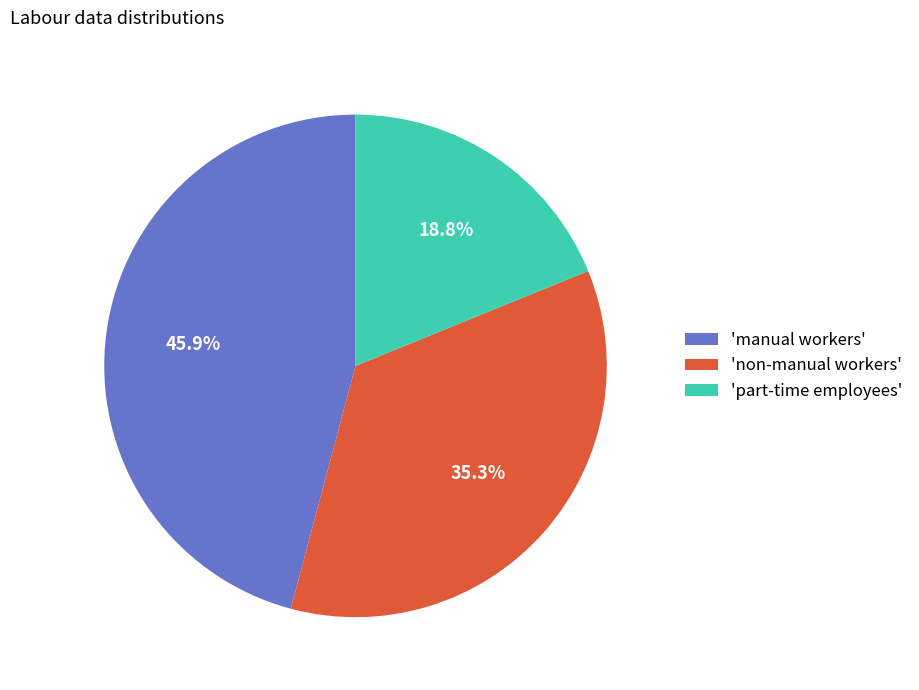

Which has a higher value, 'non-manual workers' or 'manual workers'?

'manual workers'